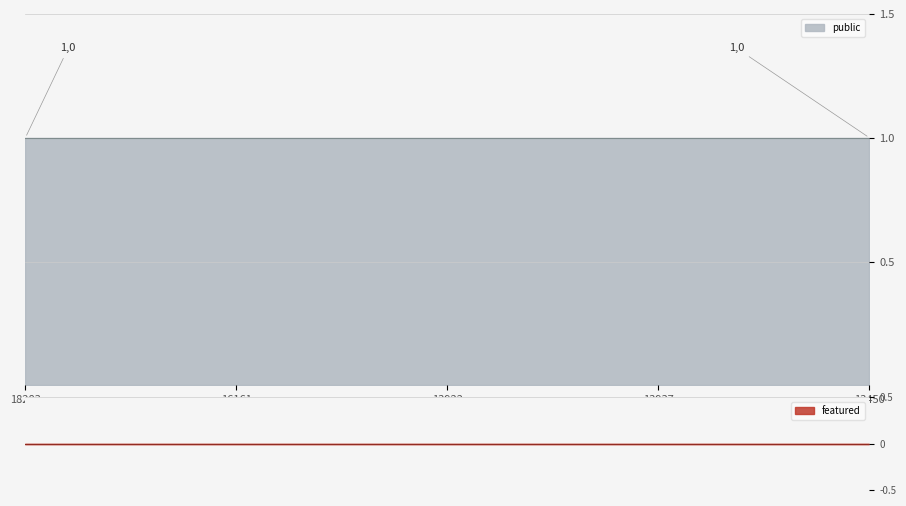

What is the greatest value displayed?

1